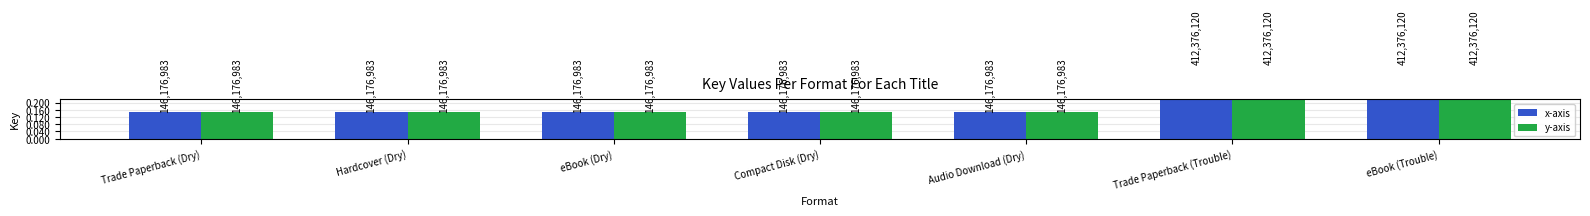

What is the greatest value displayed?

412376120